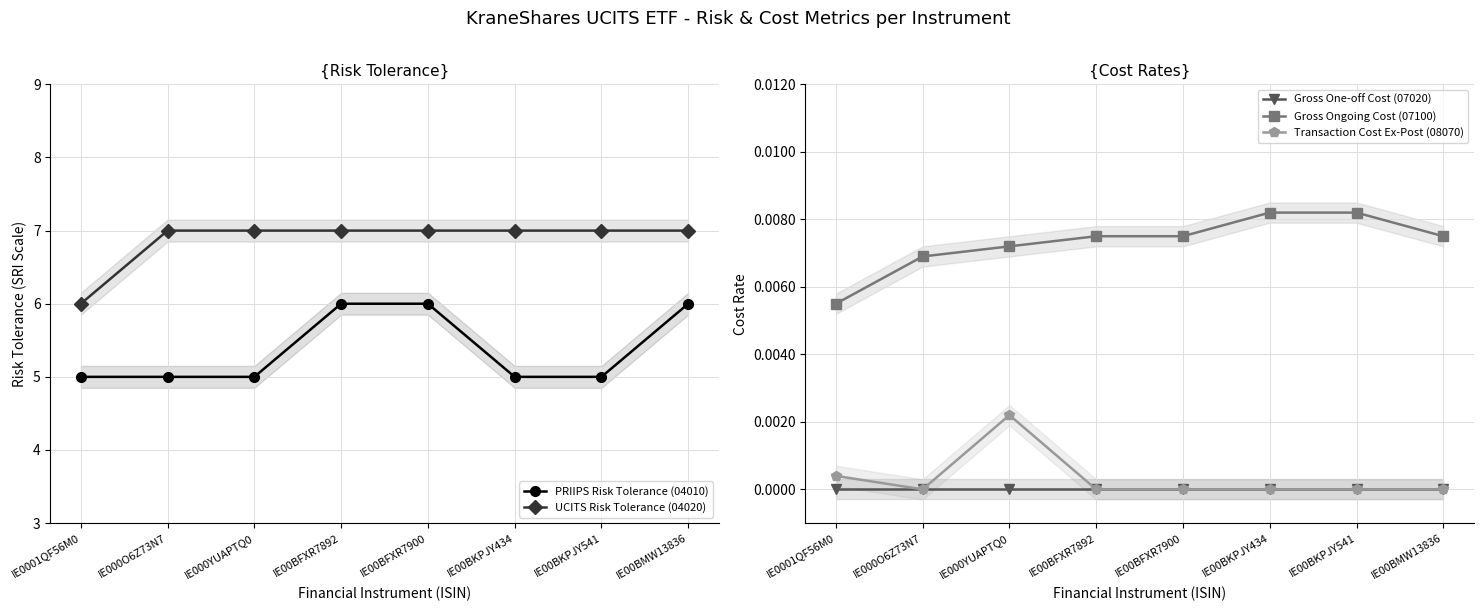

Which category has the highest value across all series?

IE000O6Z73N7